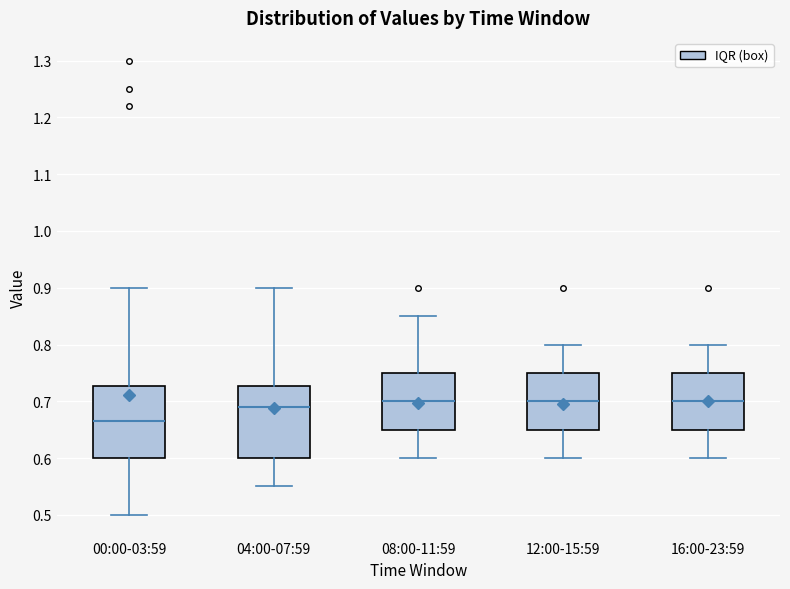

Reading left to right, read every box against the y-axis: the position of its median line, the range the box covers, and the ends of its whiskers. The values are not printed on the chart, so give them approximately, as read against the axis.

00:00-03:59: median 0.67, box 0.60 to 0.73, whiskers 0.50 to 0.90
04:00-07:59: median 0.69, box 0.60 to 0.73, whiskers 0.55 to 0.90
08:00-11:59: median 0.70, box 0.65 to 0.75, whiskers 0.60 to 0.85
12:00-15:59: median 0.70, box 0.65 to 0.75, whiskers 0.60 to 0.80
16:00-23:59: median 0.70, box 0.65 to 0.75, whiskers 0.60 to 0.80